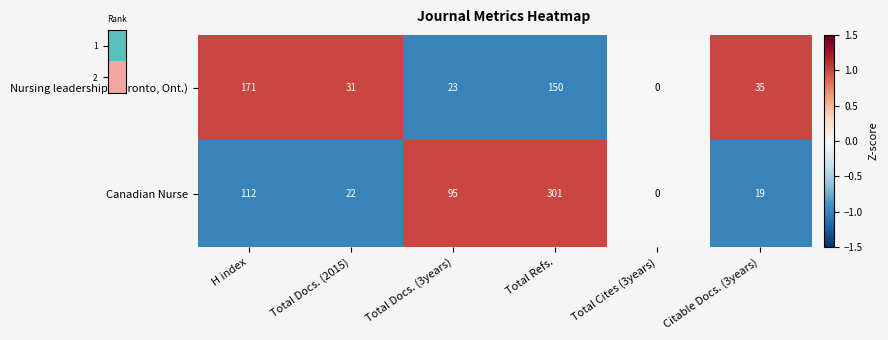

How many values in the Canadian Nurse series are below 95?

3